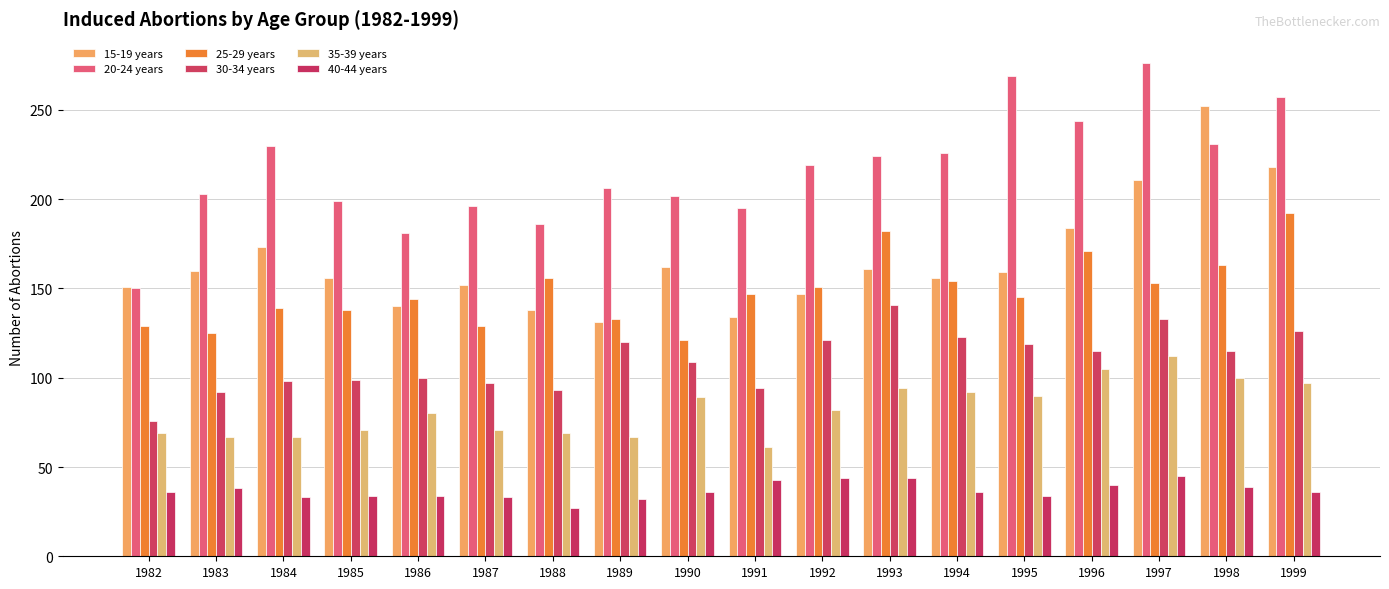

What is the difference between the maximum and minimum values in the 40-44 years series?

18